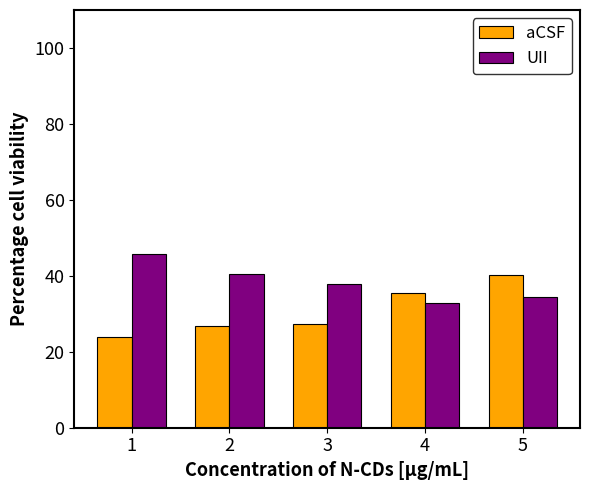

Is the value of UII at 4 greater than the value of aCSF at 5?

No